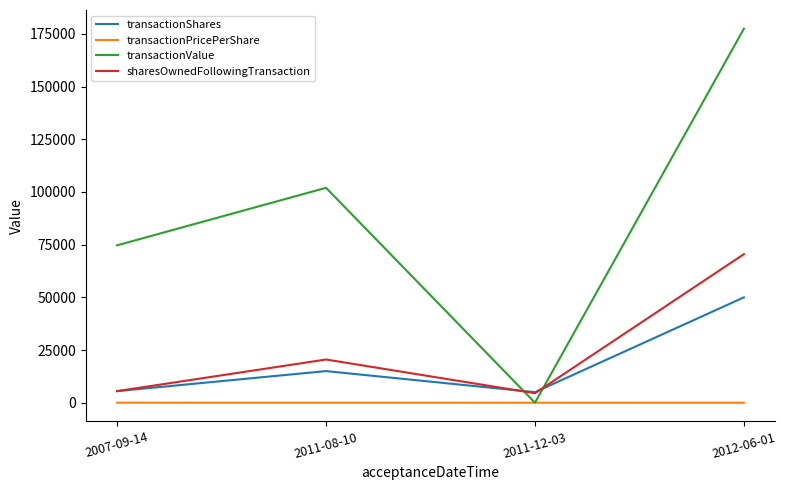

The value of transactionShares at 2007-09-14 is 5500.0. True or false?

True